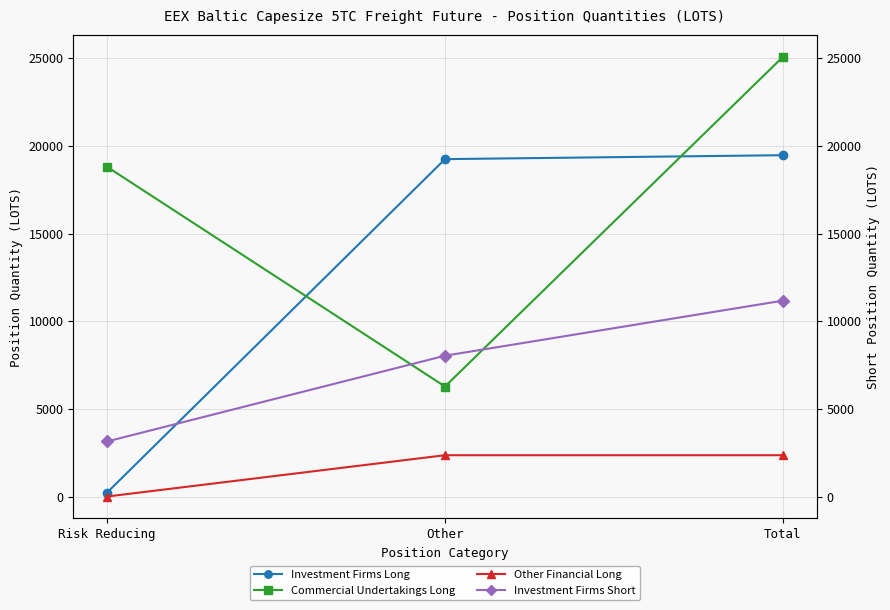

Which series has the widest spread of values?

Investment Firms Long